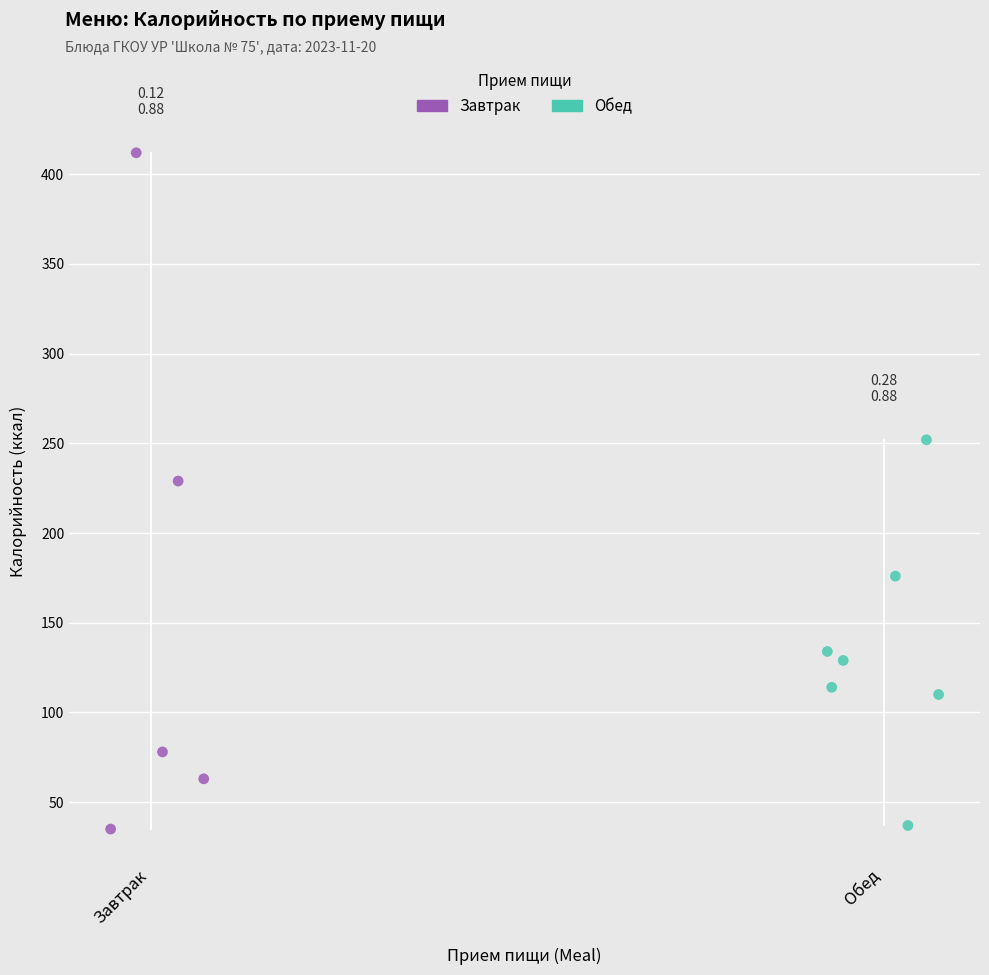

Which series reaches the maximum Y coordinate?

Завтрак